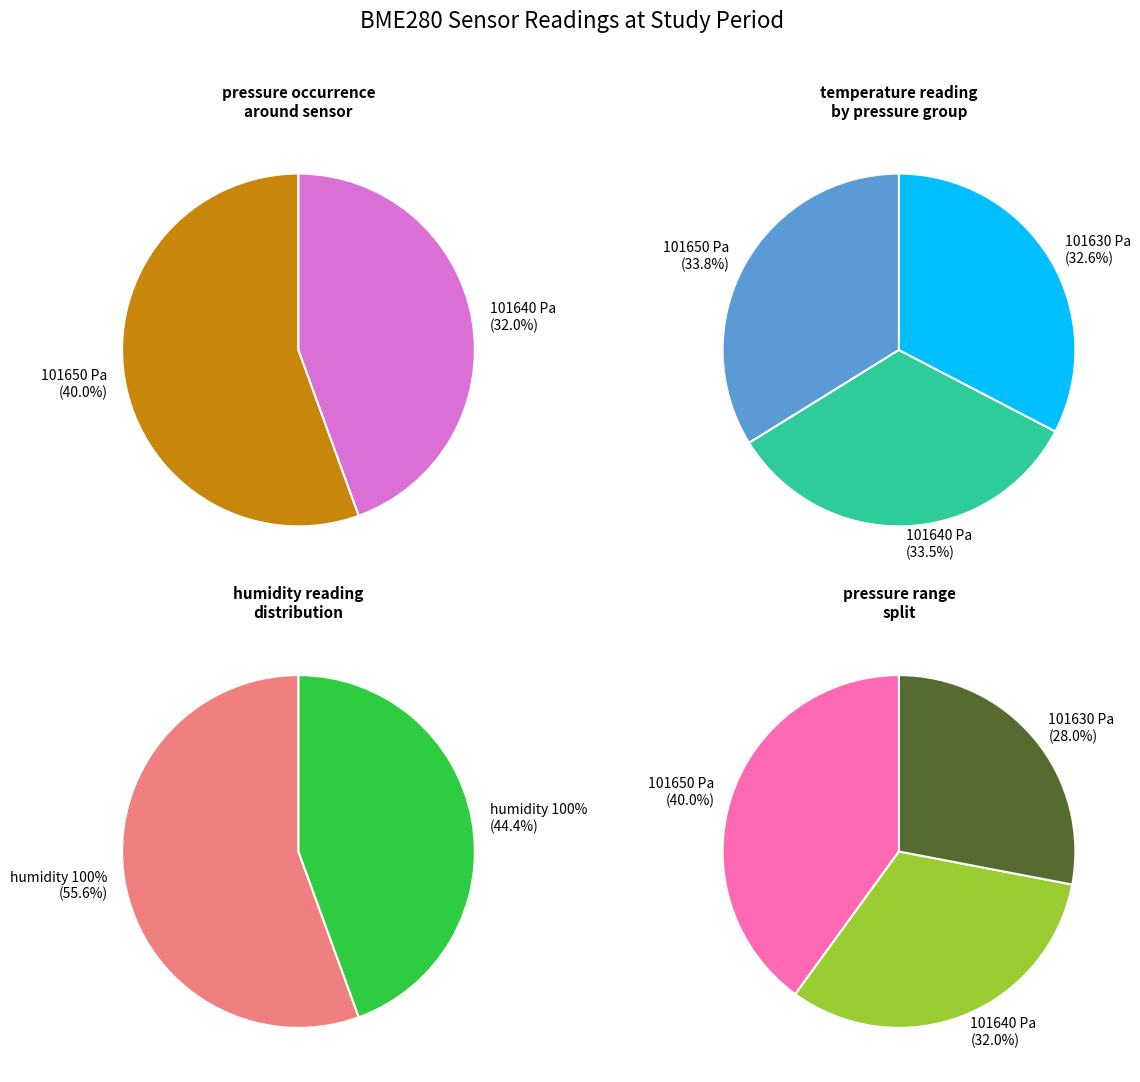

Which slice is the smallest?

101630